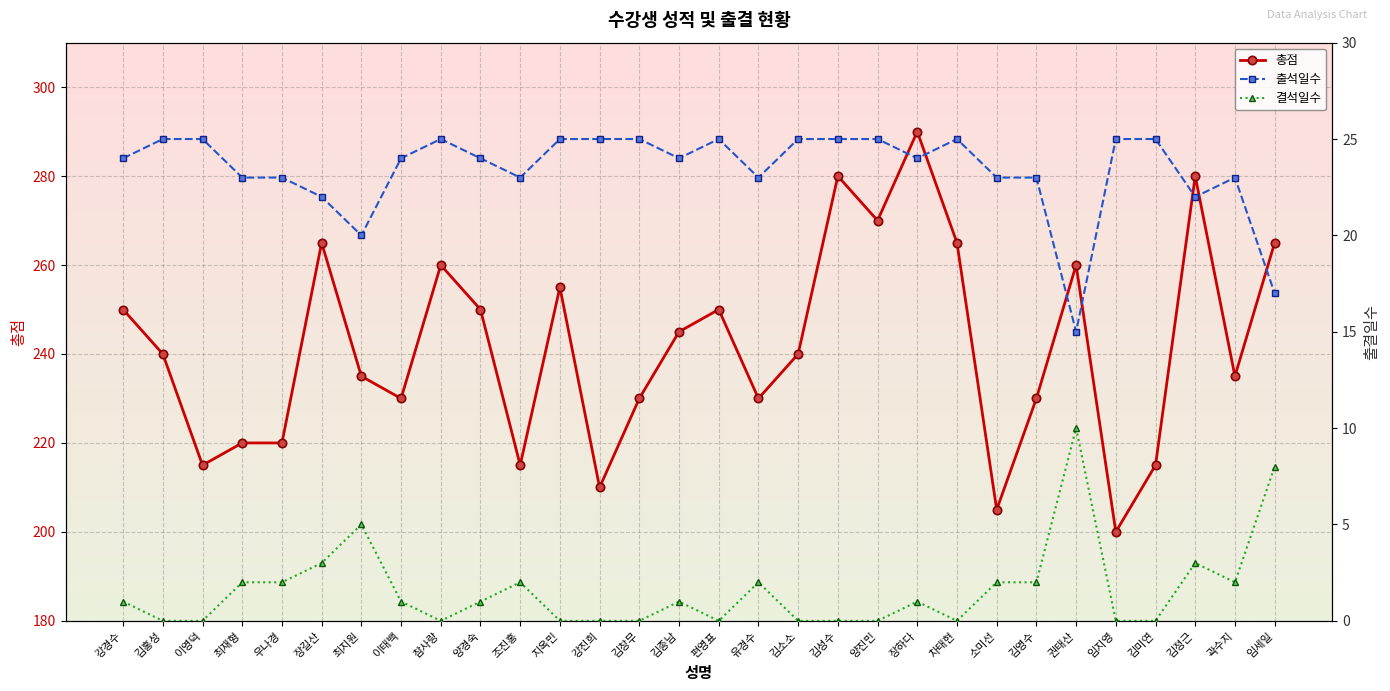

What is the difference between the second highest and minimum values in the 총점 series?

80